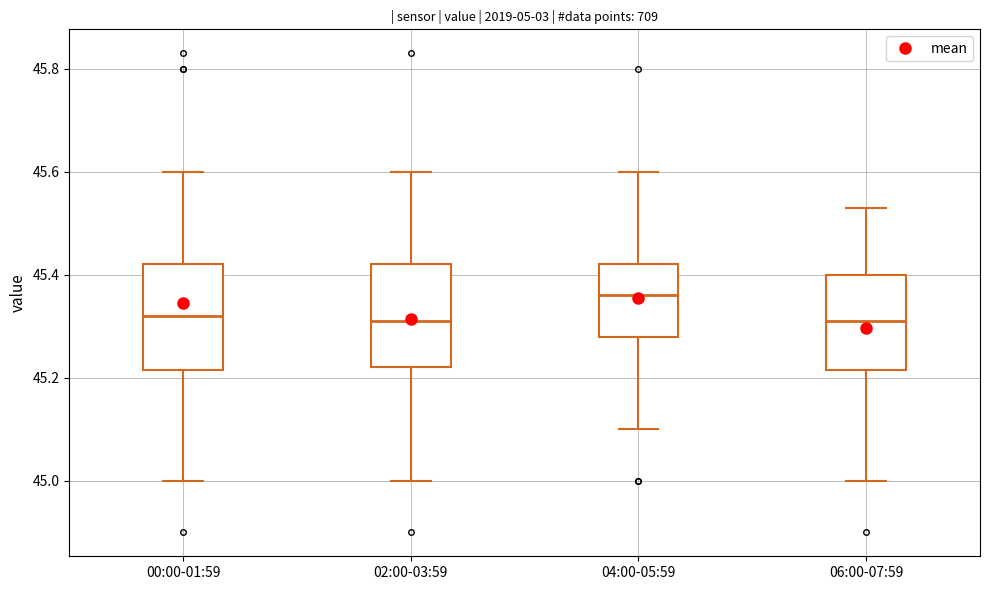

Where is the upper edge of the box for 04:00-05:59 on the y-axis? The values are not printed on the chart, so give them approximately, as read against the axis.

45.42